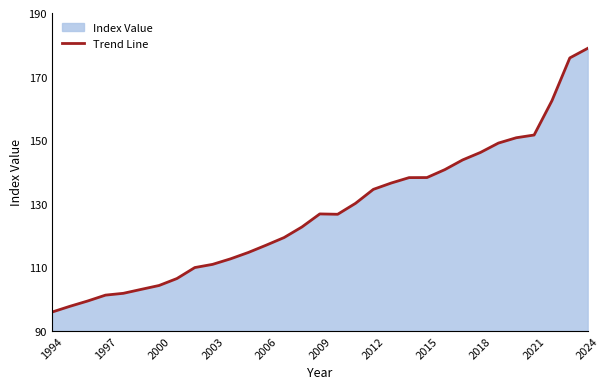

True or false: the data shows 136.5 at 19.

True